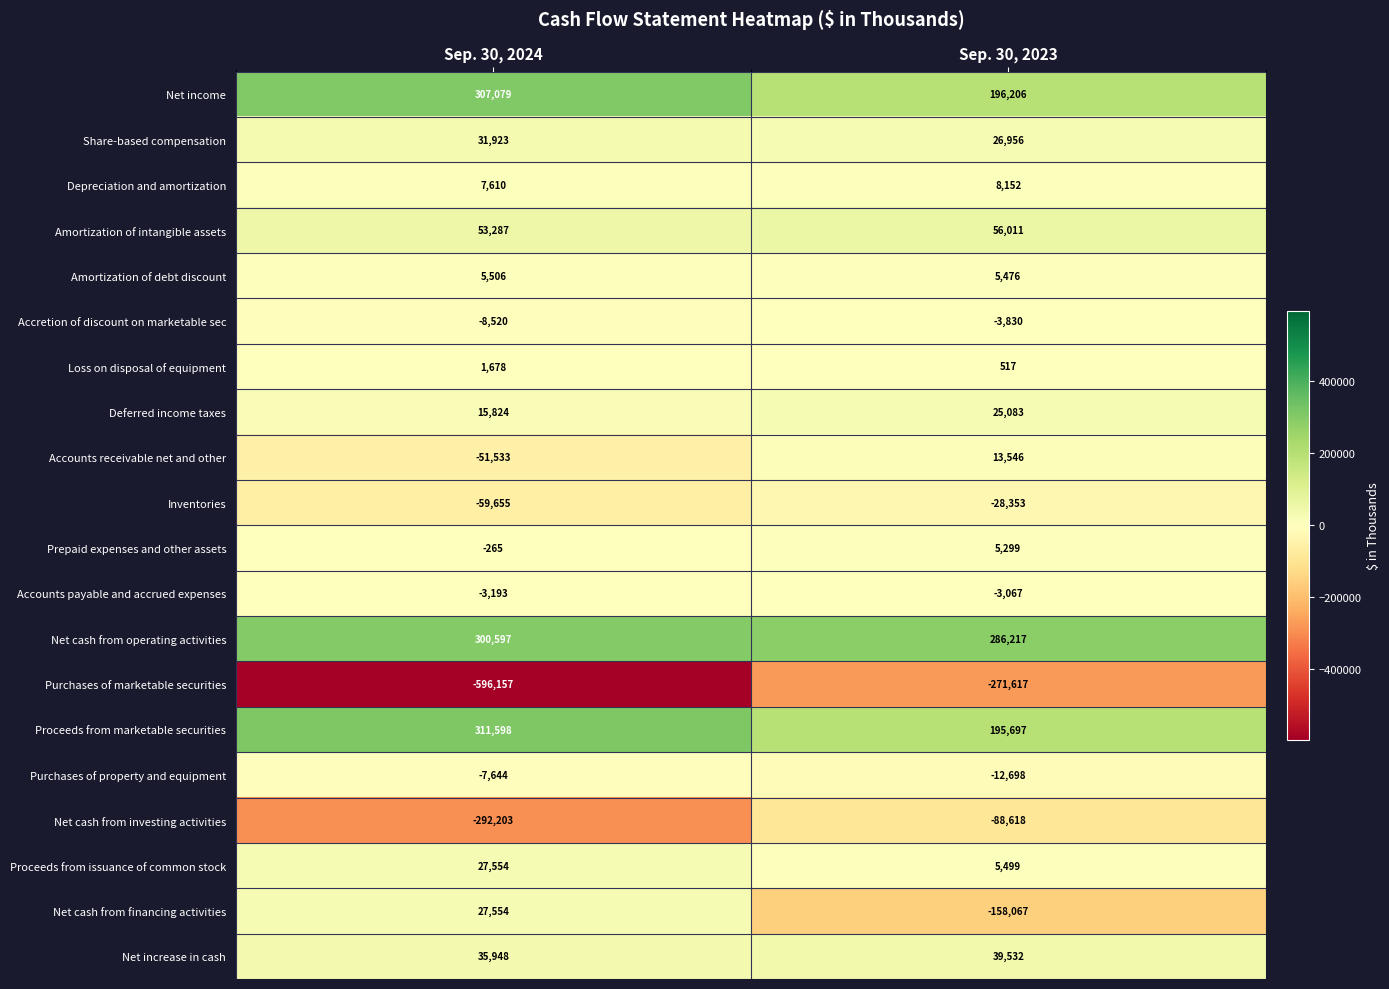

How many series are shown in this chart?

20